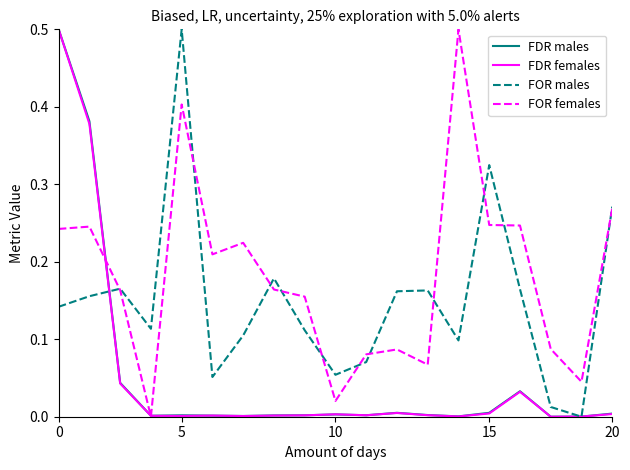

What is the maximum value for FDR females?

0.5